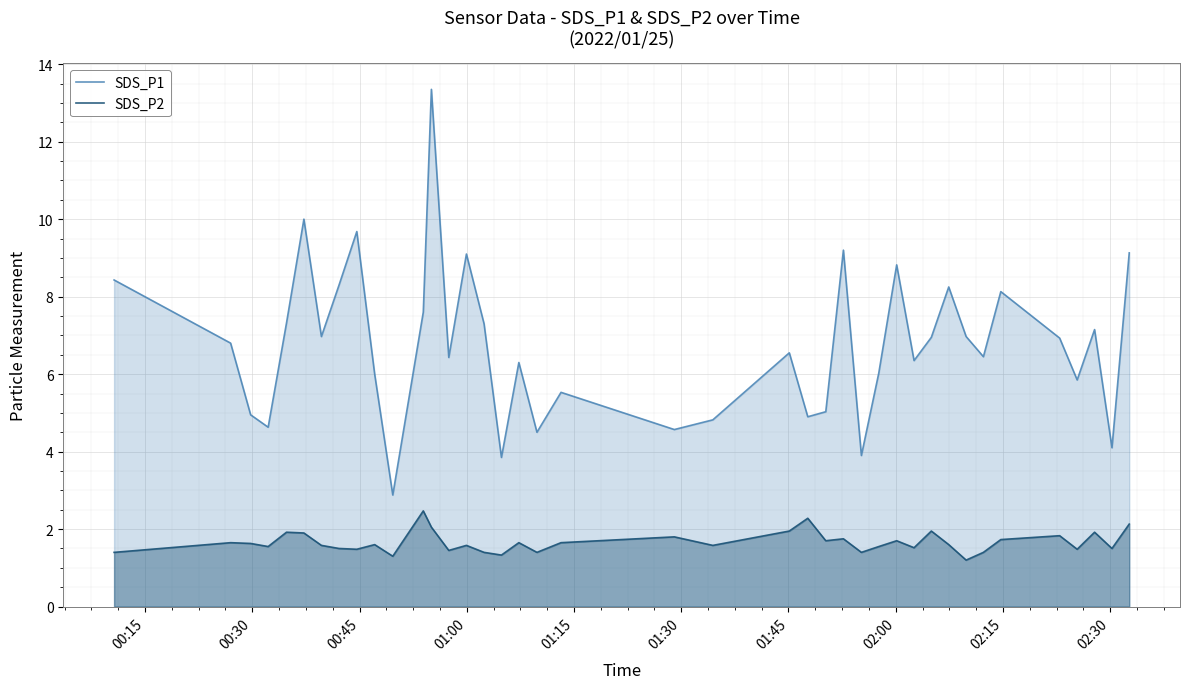

What is the sum of all SDS_P1 values?

270.0